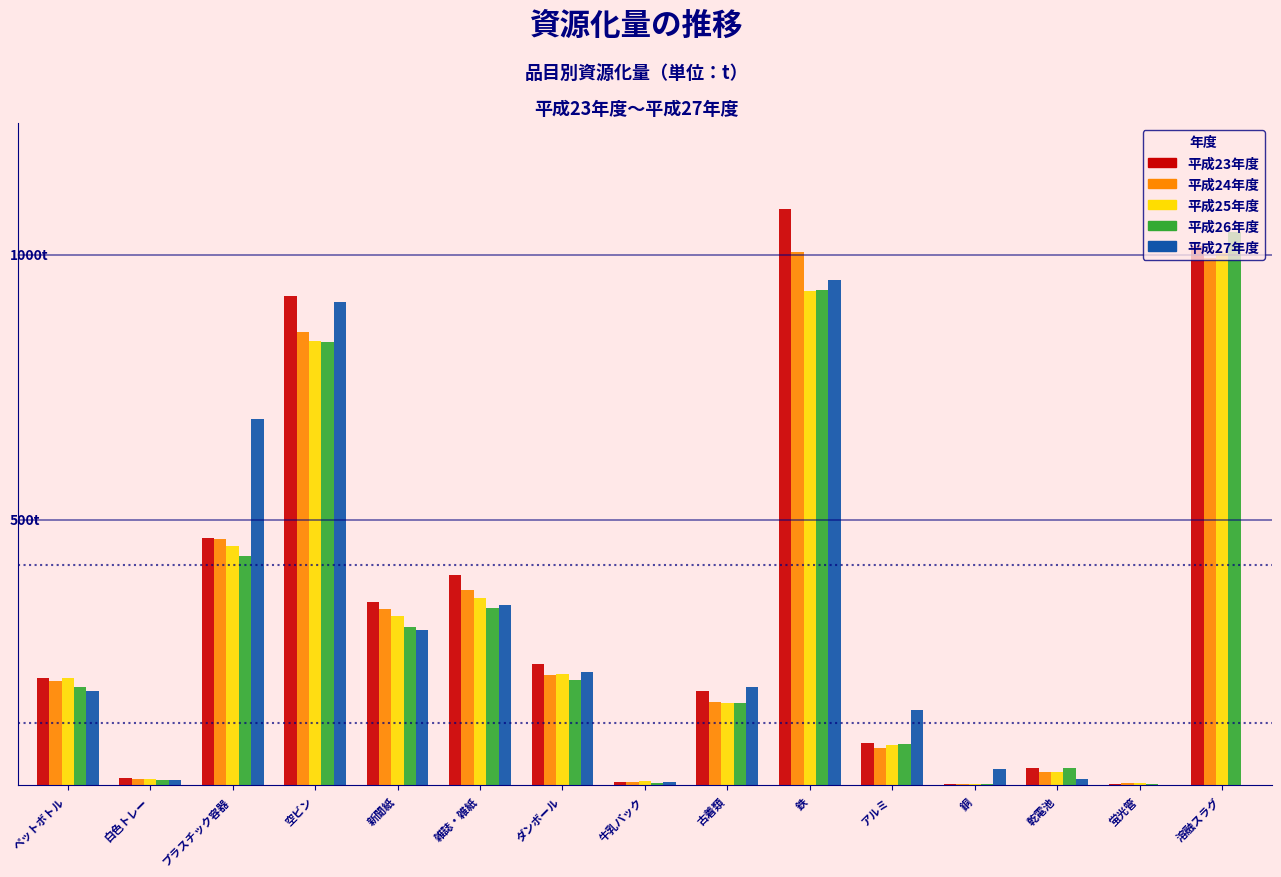

Are the bars grouped side by side (vs. stacked)?

Yes